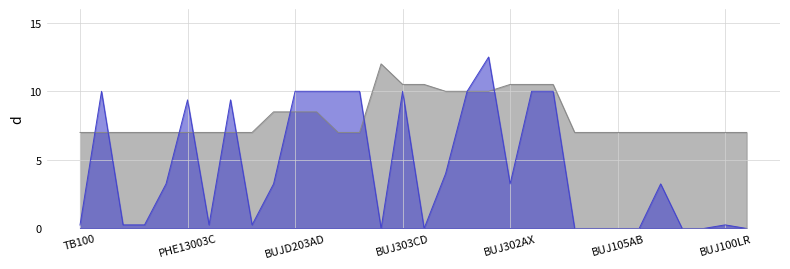

What is the greatest value displayed?

12.5